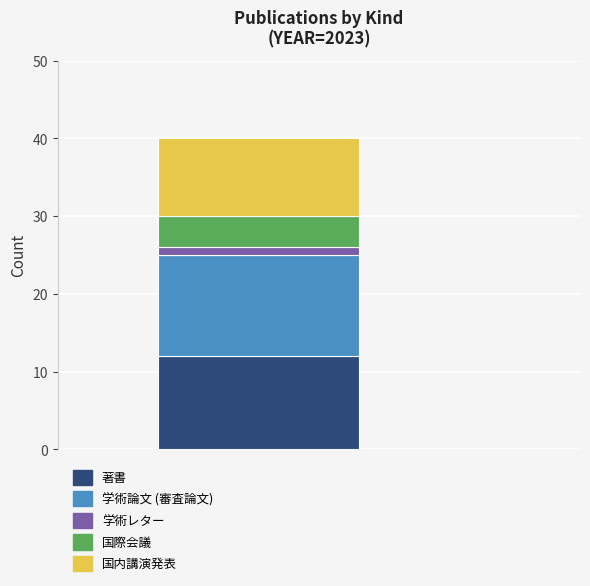

What are all the series names shown in the legend?

著書, 学術論文 (審査論文), 学術レター, 国際会議, 国内講演発表